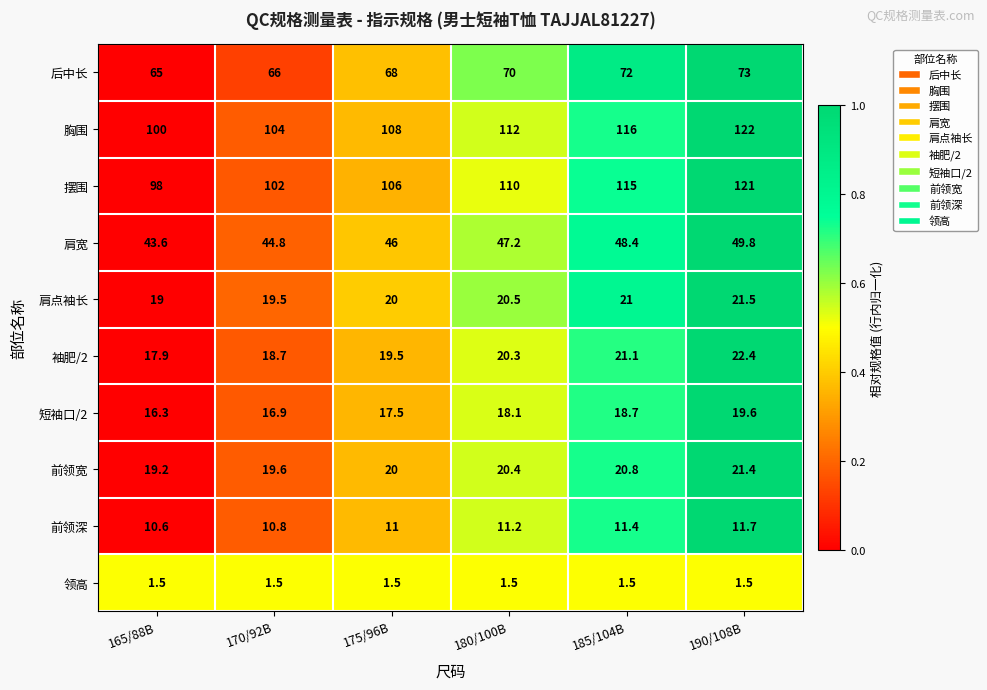

Where is 前领宽 nearest to the value 20?

175/96B